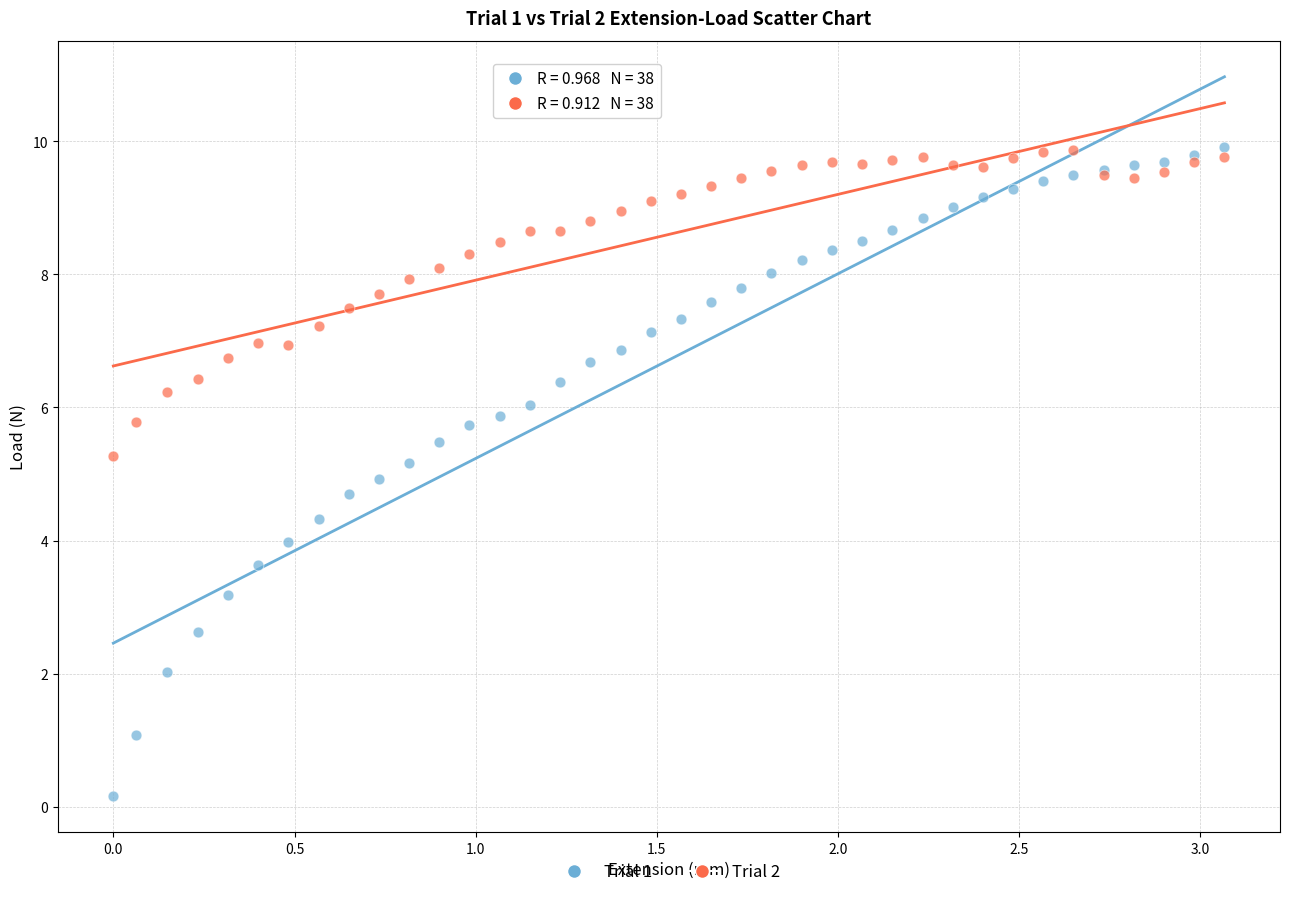

Which series has the widest spread of Y values?

Trial 1